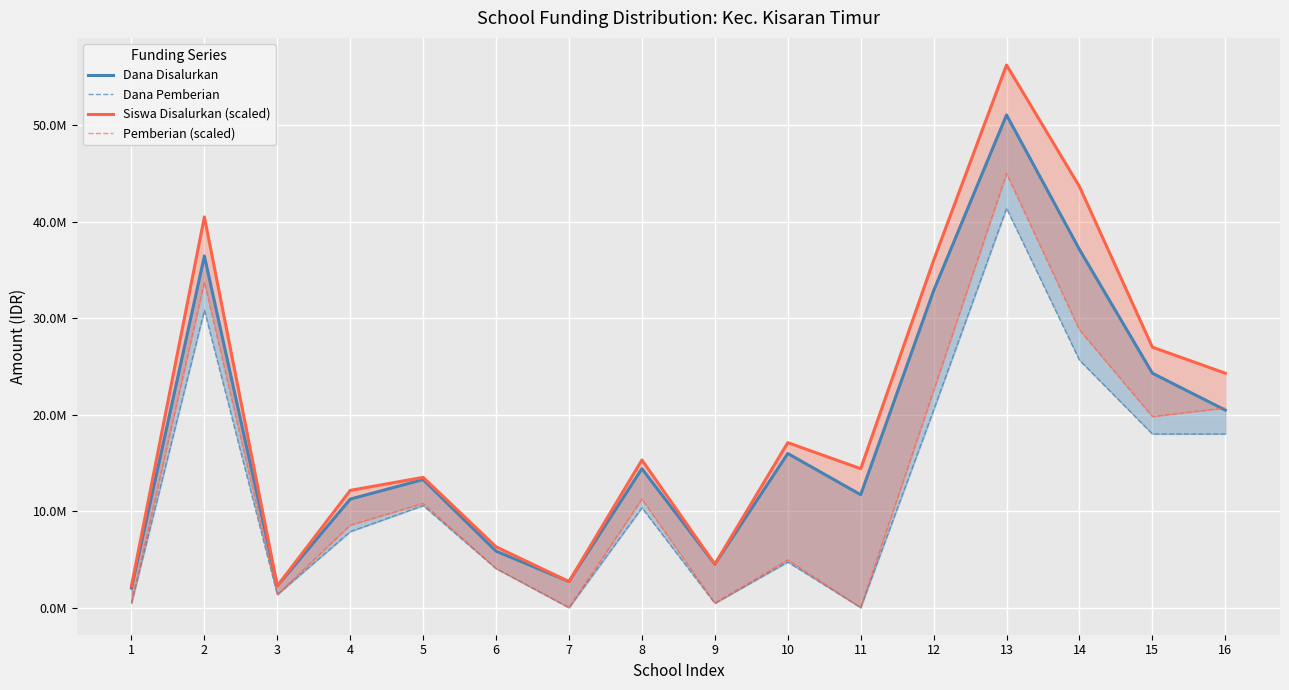

At which label does Dana Disalurkan reach its peak?

13